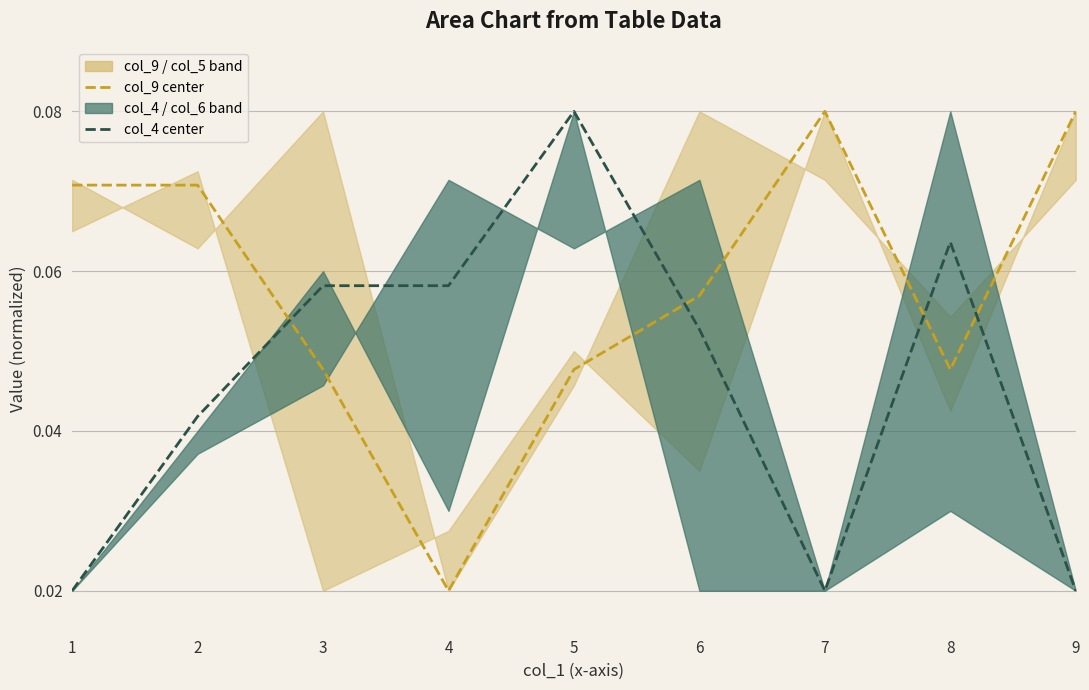

List the labels in order of col_9 center value, largest first.

7, 9, 1, 2, 6, 3, 5, 8, 4